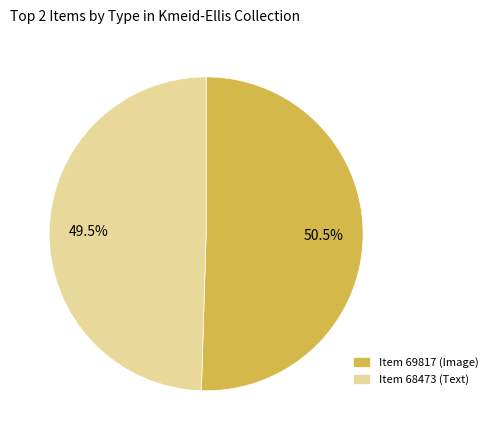

What is the total percentage of Item 69817 (Image) and Item 68473 (Text)?

100.0%